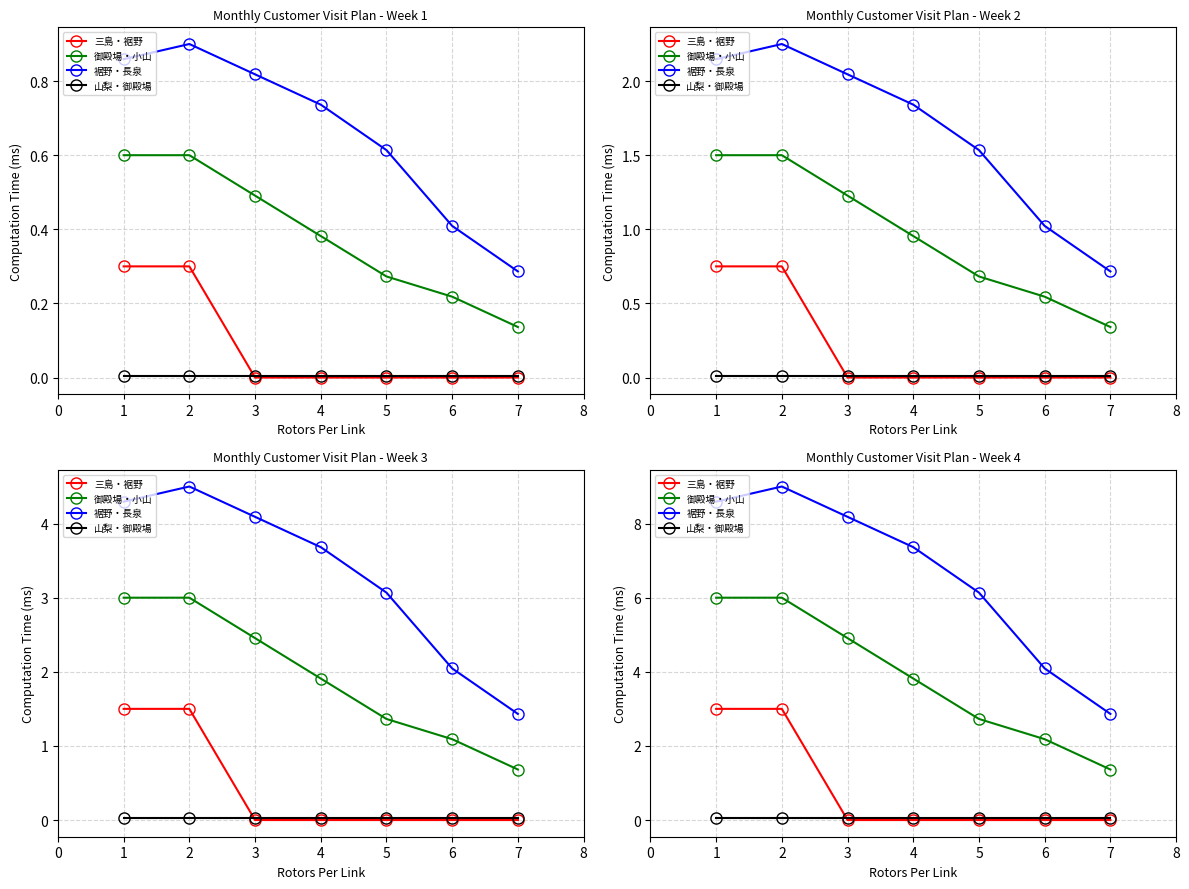

Does the chart display data point markers on the line(s)?

Yes